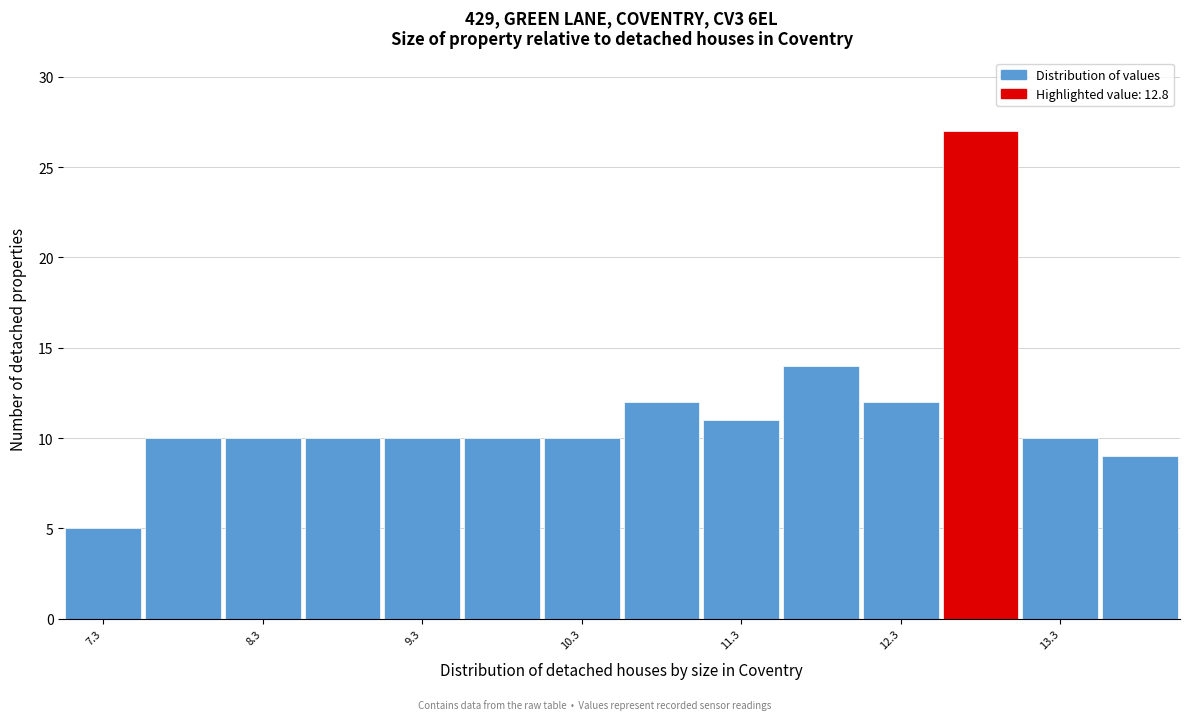

Reading left to right, transcribe this chart: for each bar, give the range it covers on the x-axis and its height. Neither the bar edges nor the heights are printed on the chart, so give them approximately, as read against the axes.

7.05 to 7.55: 5
7.55 to 8.05: 10
8.05 to 8.55: 10
8.55 to 9.05: 10
9.05 to 9.55: 10
9.55 to 10.05: 10
10.05 to 10.55: 10
10.55 to 11.05: 12
11.05 to 11.55: 11
11.55 to 12.05: 14
12.05 to 12.55: 12
12.55 to 13.05: 27
13.05 to 13.55: 10
13.55 to 14.05: 9